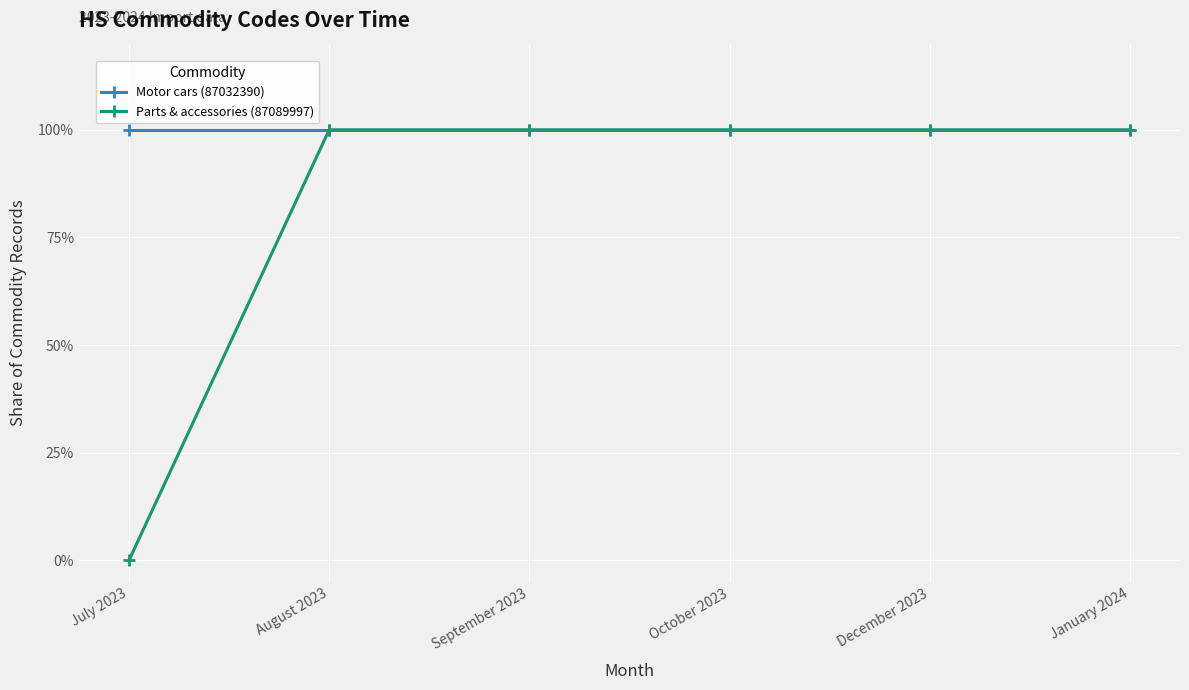

What are all the series names shown in the legend?

Motor cars (87032390), Parts & accessories (87089997)